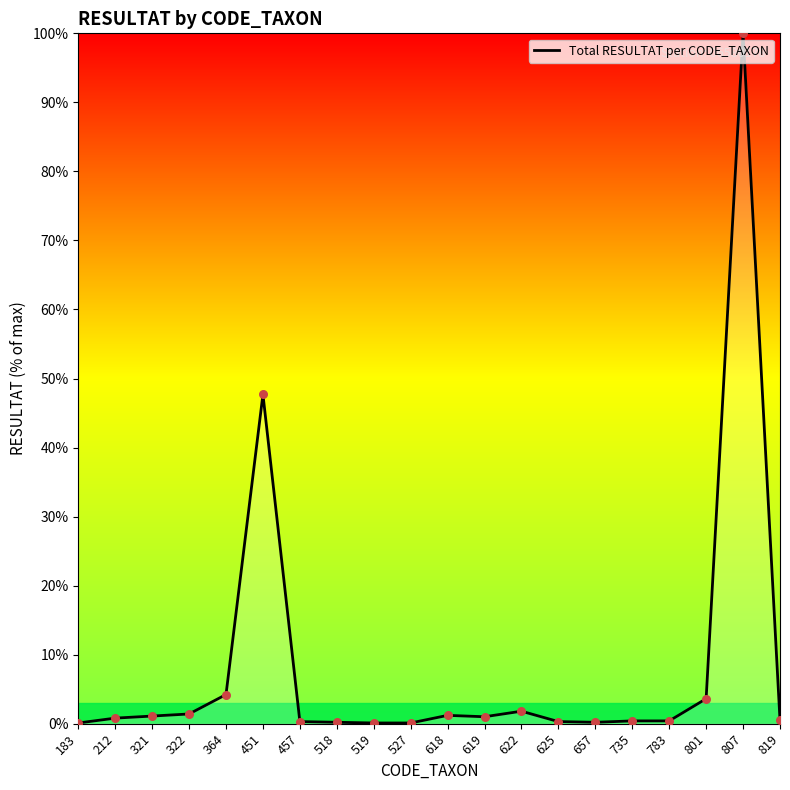

What is the change in value from 322 to 783?

-1.0